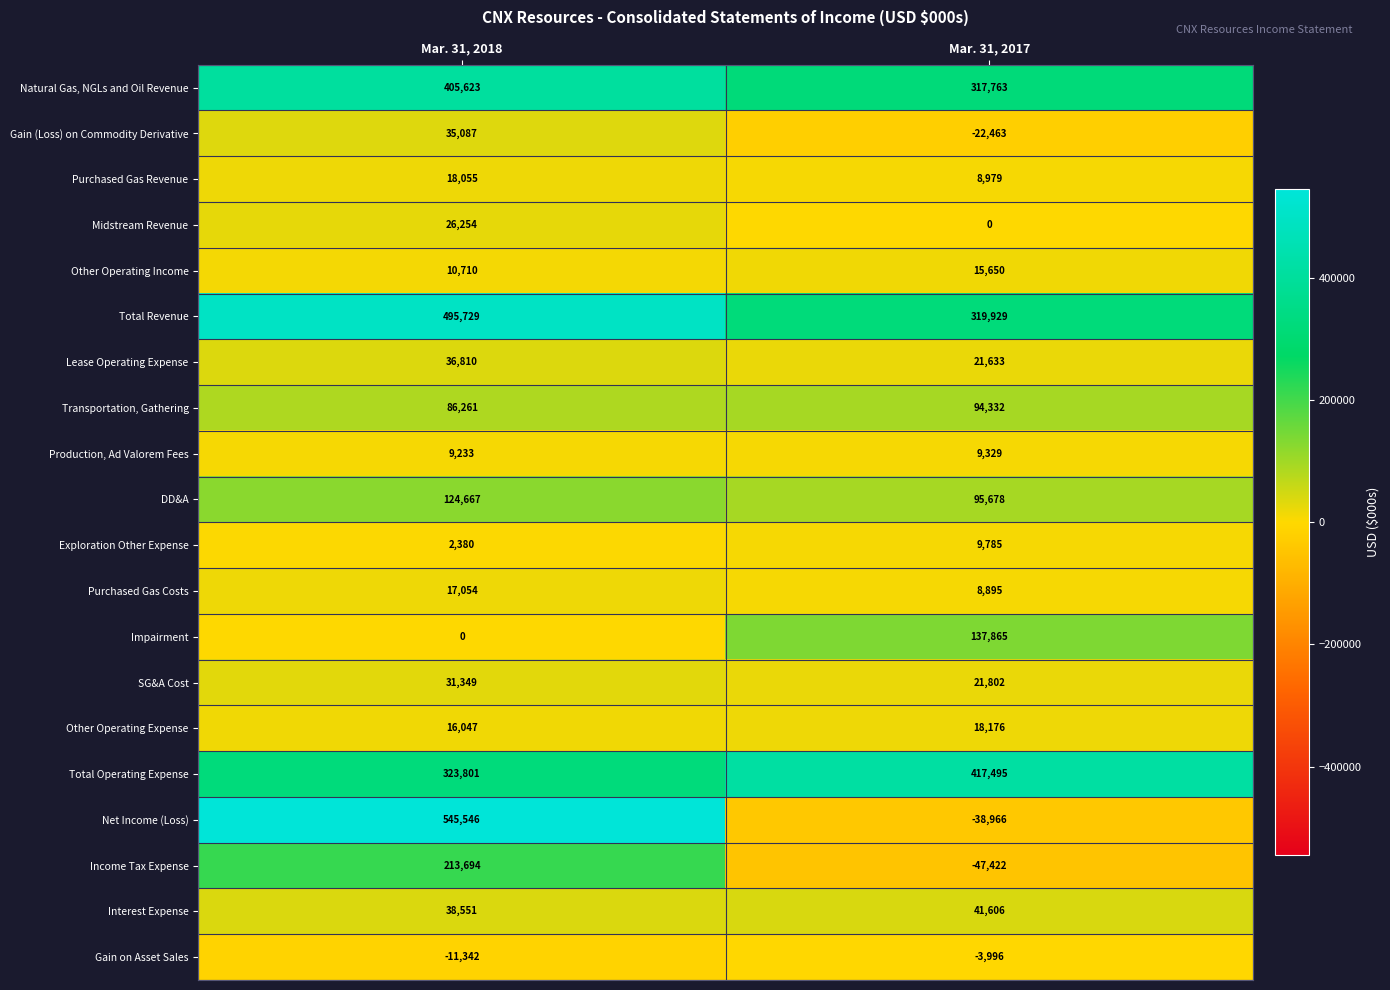

What is the difference between the maximum and minimum values in the Gain on Asset Sales series?

7346